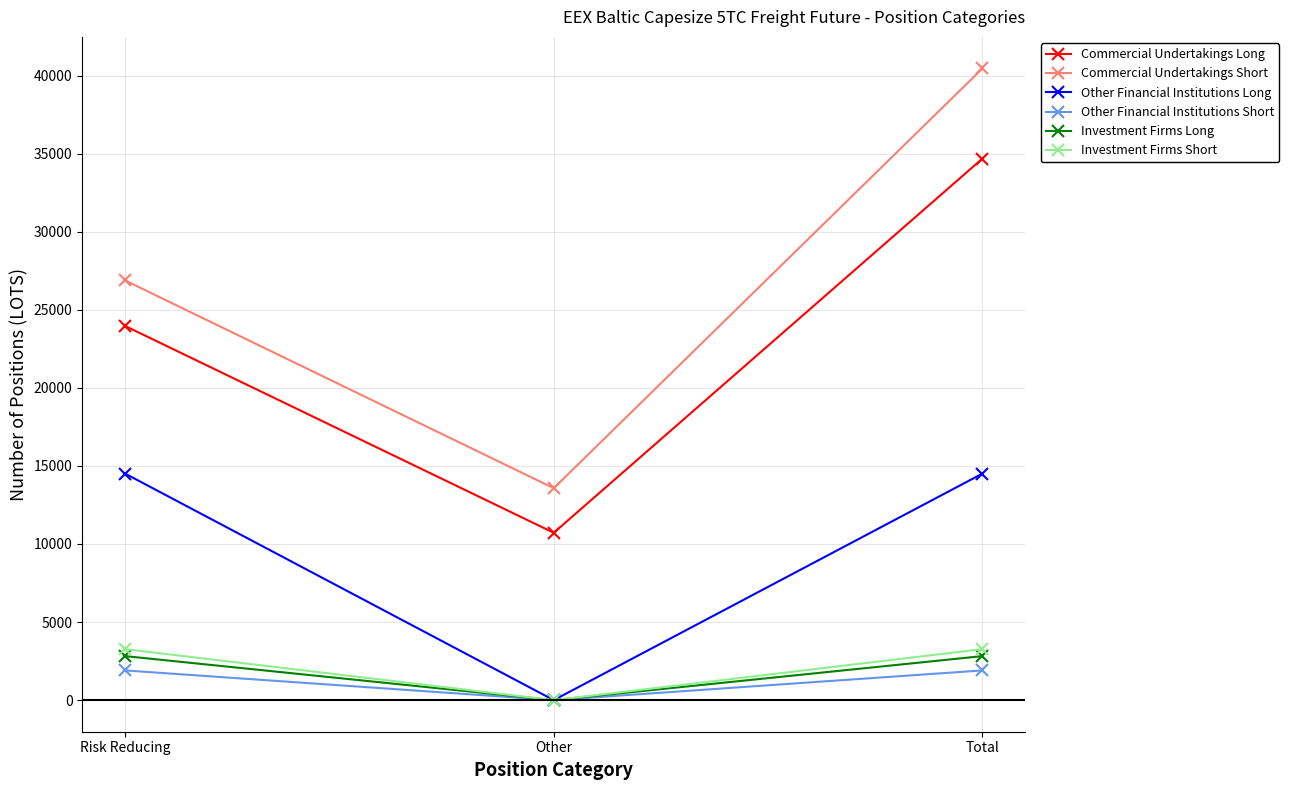

What are all the series names shown in the legend?

Commercial Undertakings Long, Commercial Undertakings Short, Other Financial Institutions Long, Other Financial Institutions Short, Investment Firms Long, Investment Firms Short